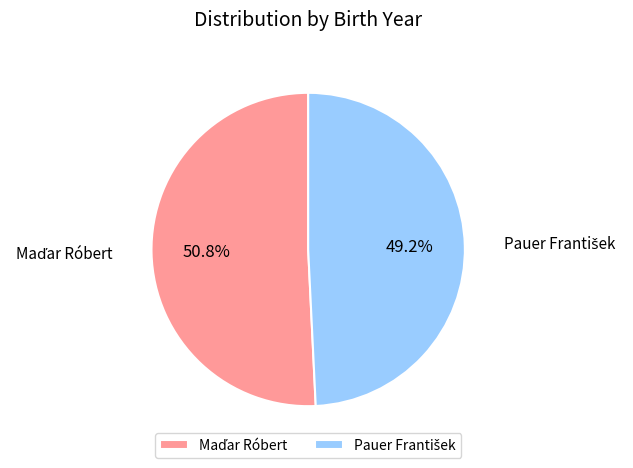

Does any single category account for the majority?

Yes